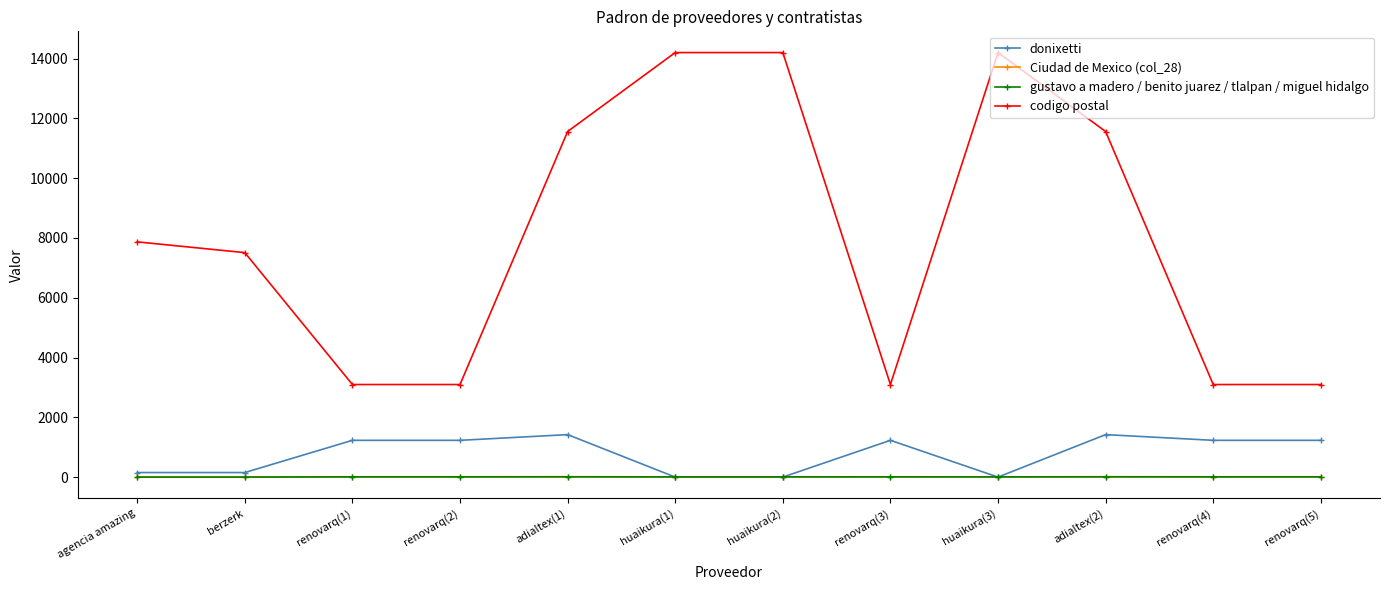

The Ciudad de Mexico (col_28) series shows 9 at renovarq(1). True or false?

True